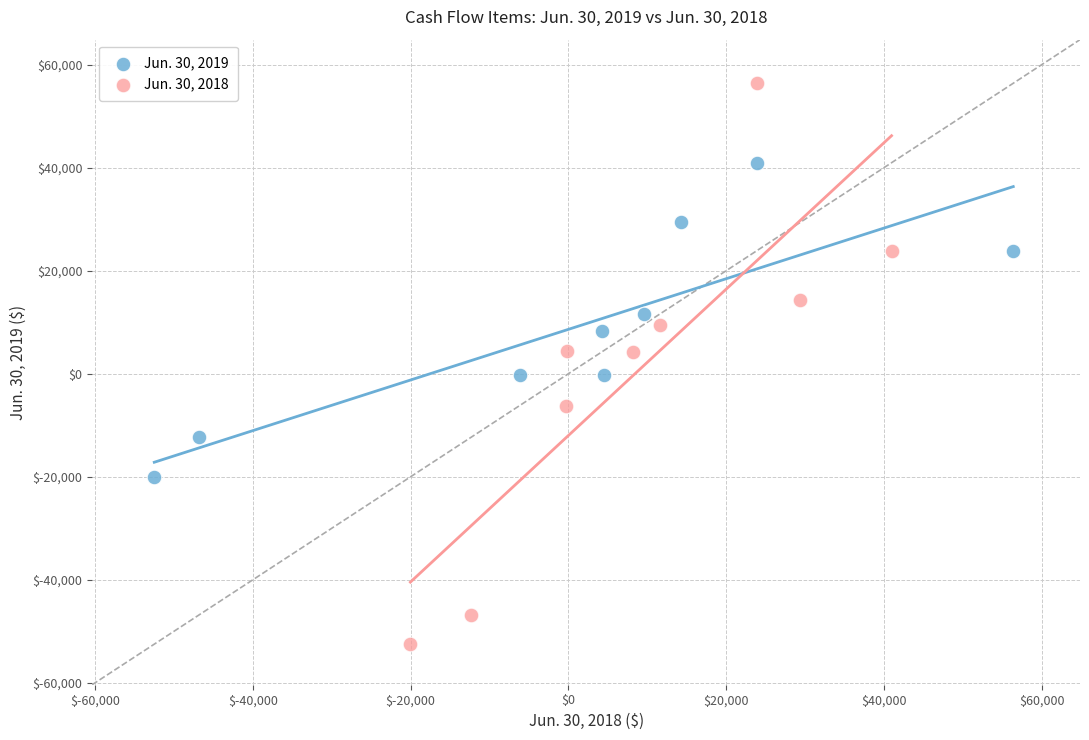

Which series reaches the minimum Y coordinate?

Jun. 30, 2018